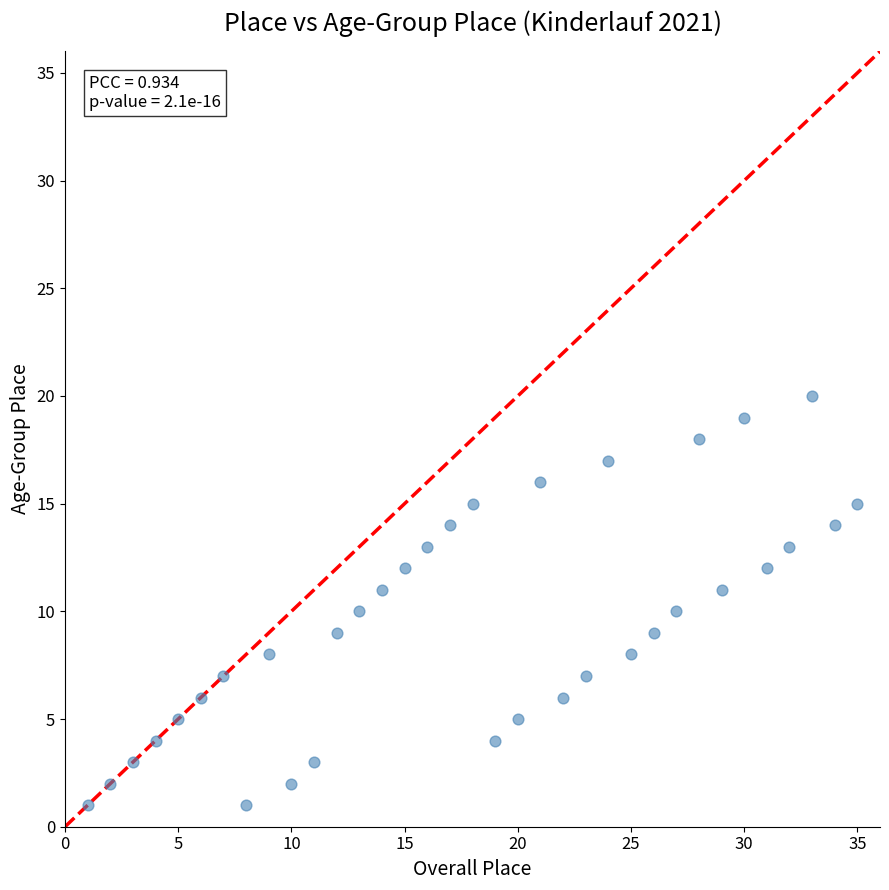

What is the range of Y values (max minus min)?

19